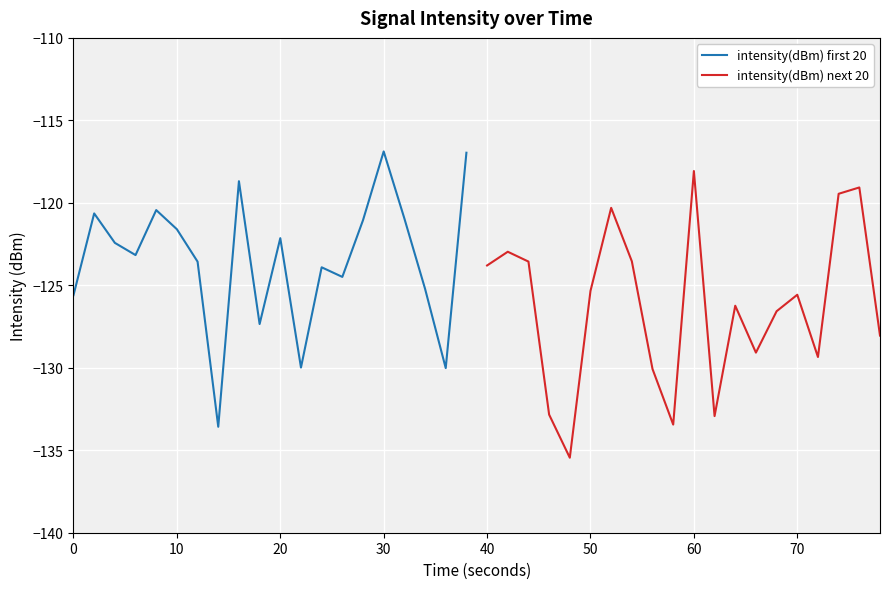

What is the lowest value of the intensity(dBm) next 20 series?

-135.5